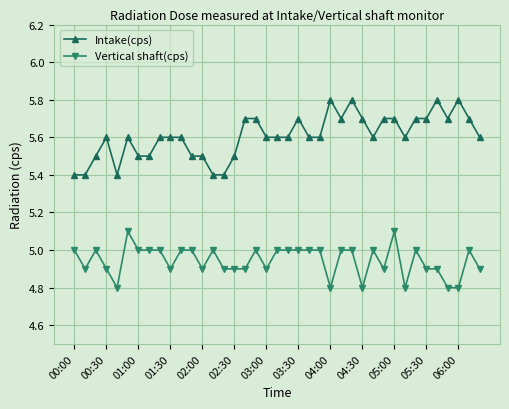

What is the maximum value for Intake(cps)?

5.8